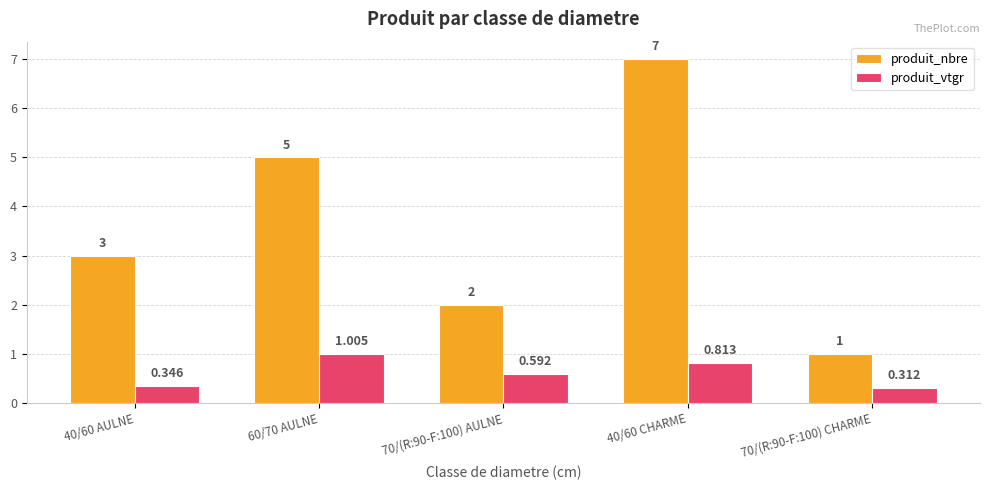

At which label does produit_vtgr reach its minimum?

70/(R:90-F:100) CHARME